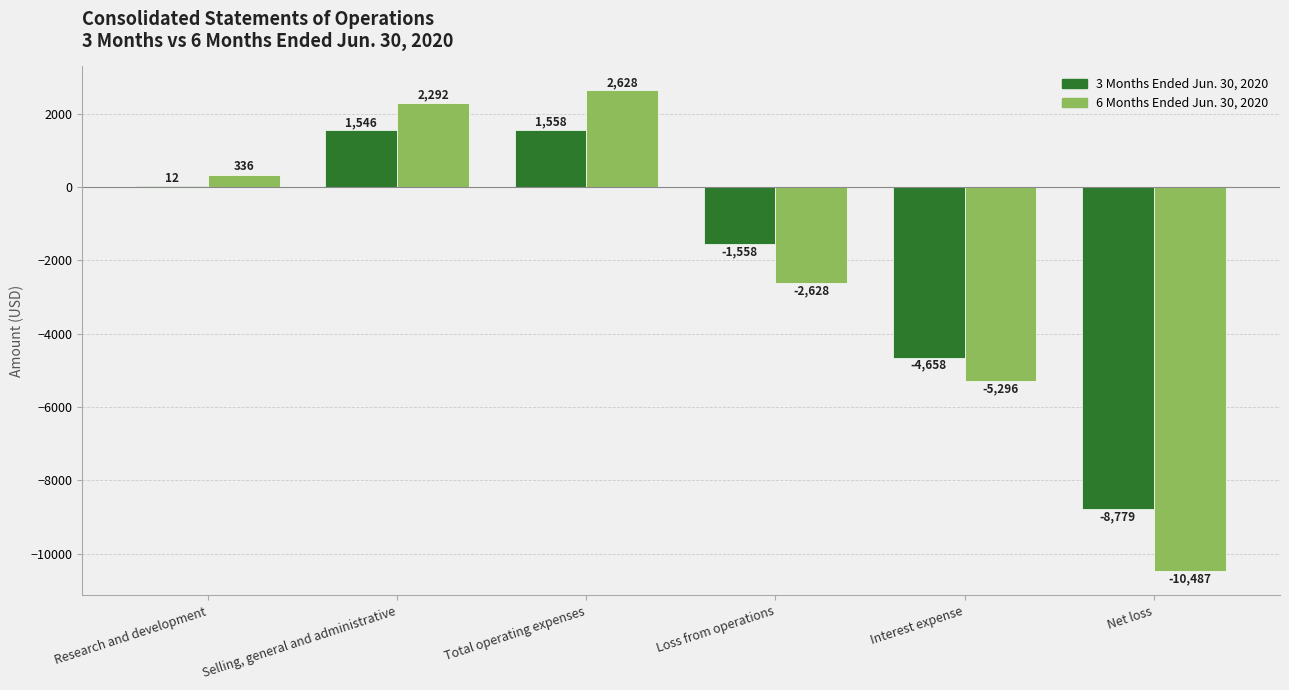

Which label corresponds to the largest value in the chart?

Total operating expenses